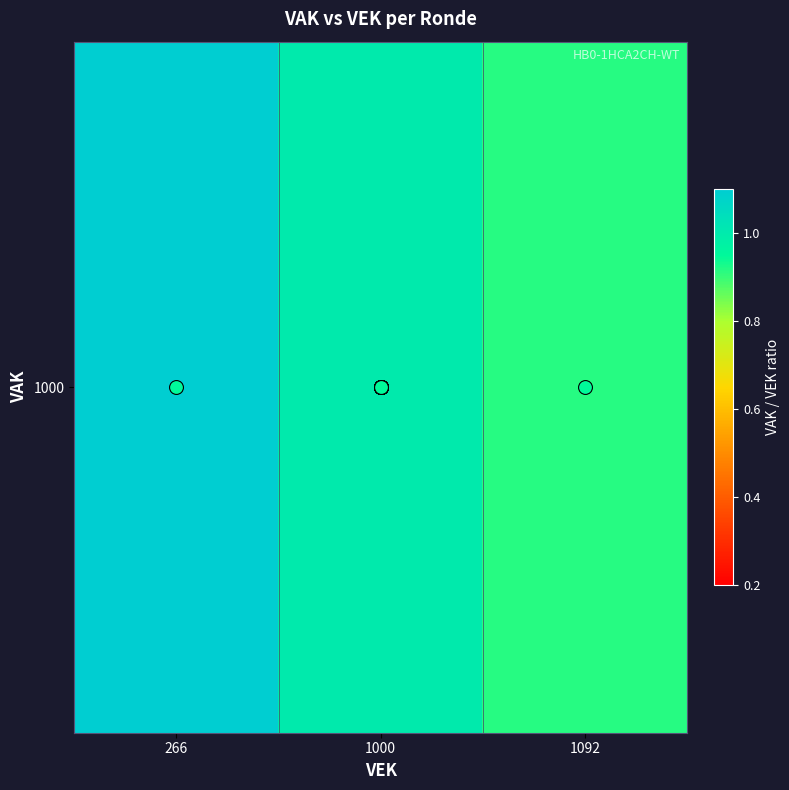

Reading left to right, extract all data points from this chart.

3.8	1.0	0.9